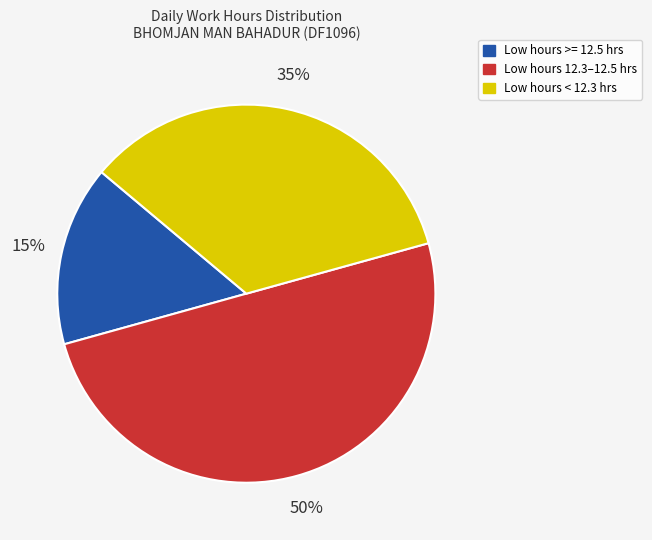

To the nearest percent, what is the difference between the largest and smallest slice percentages?

35%